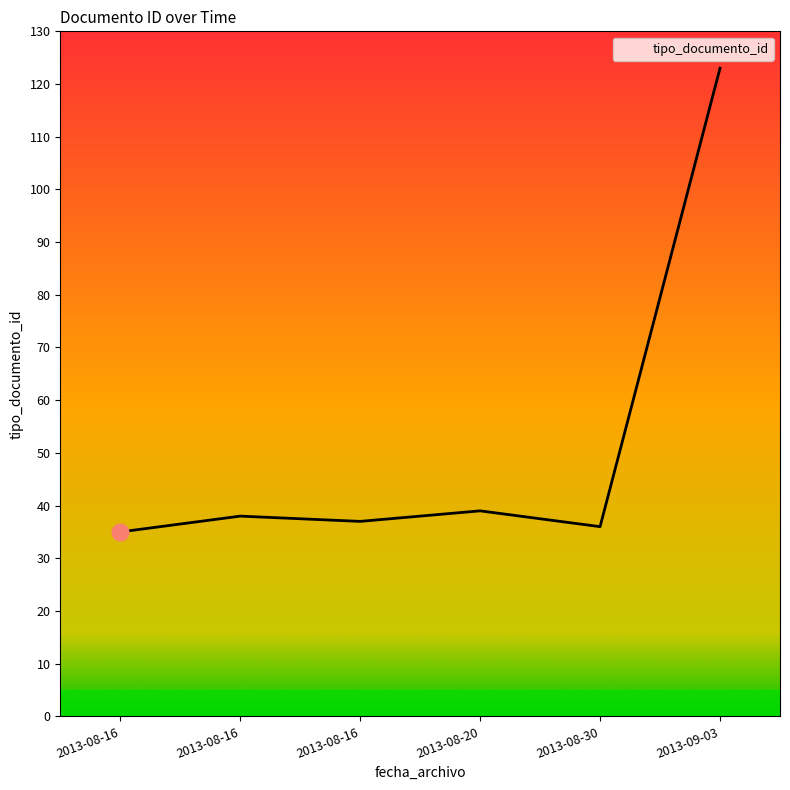

At which category does the chart reach its minimum across all series?

2013-08-16